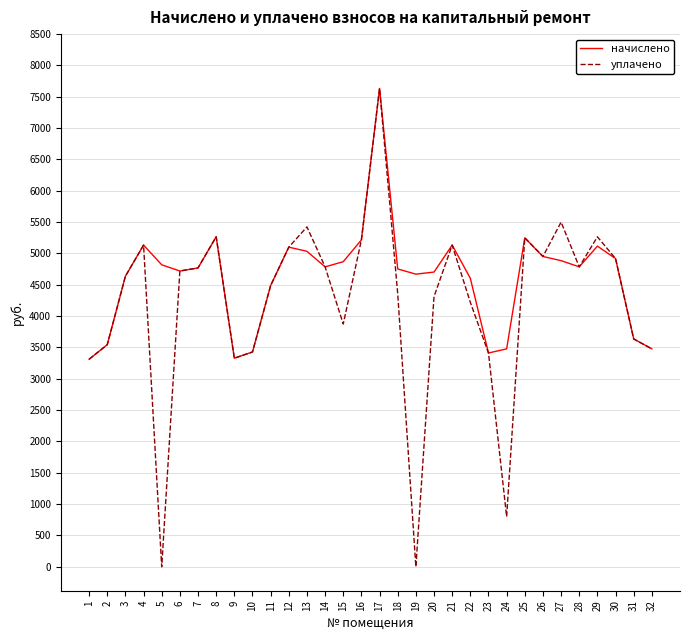

At how many categories does at least one series exceed 2215?

32